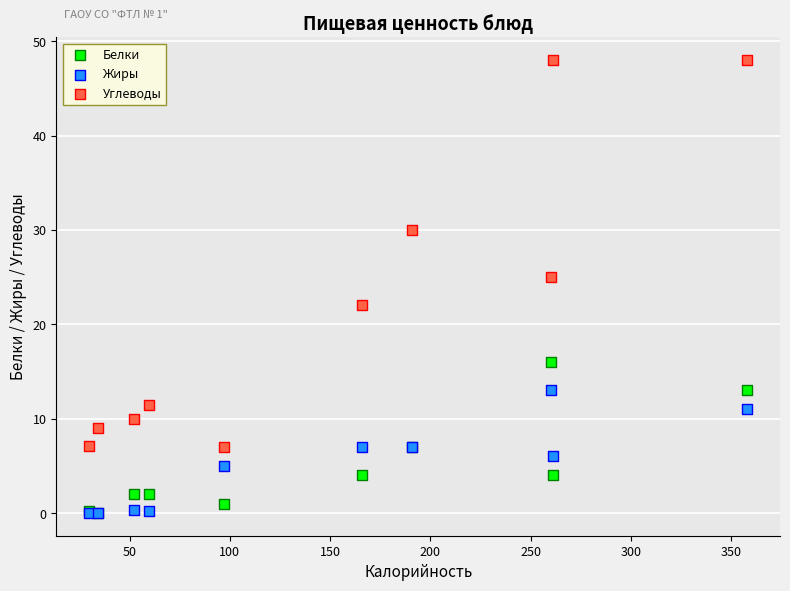

In the Углеводы series, what Y value is closest to 27?

25.0